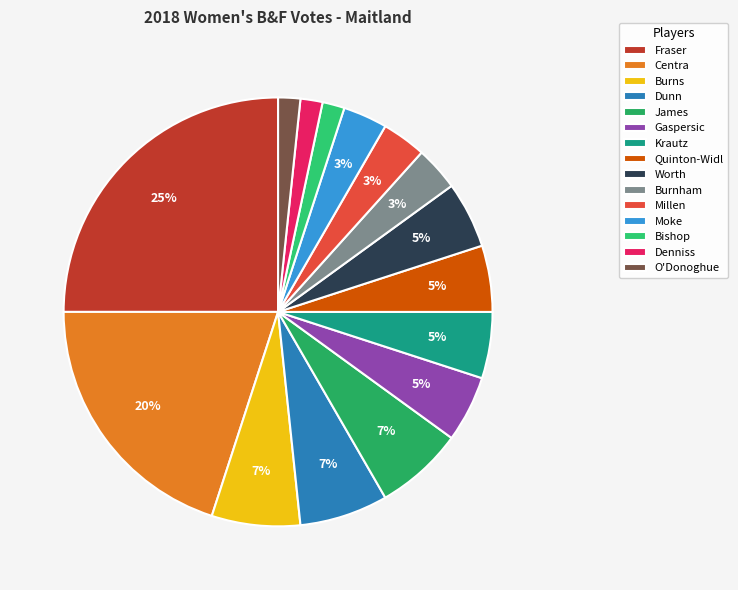

Count the number of slices in the pie.

15